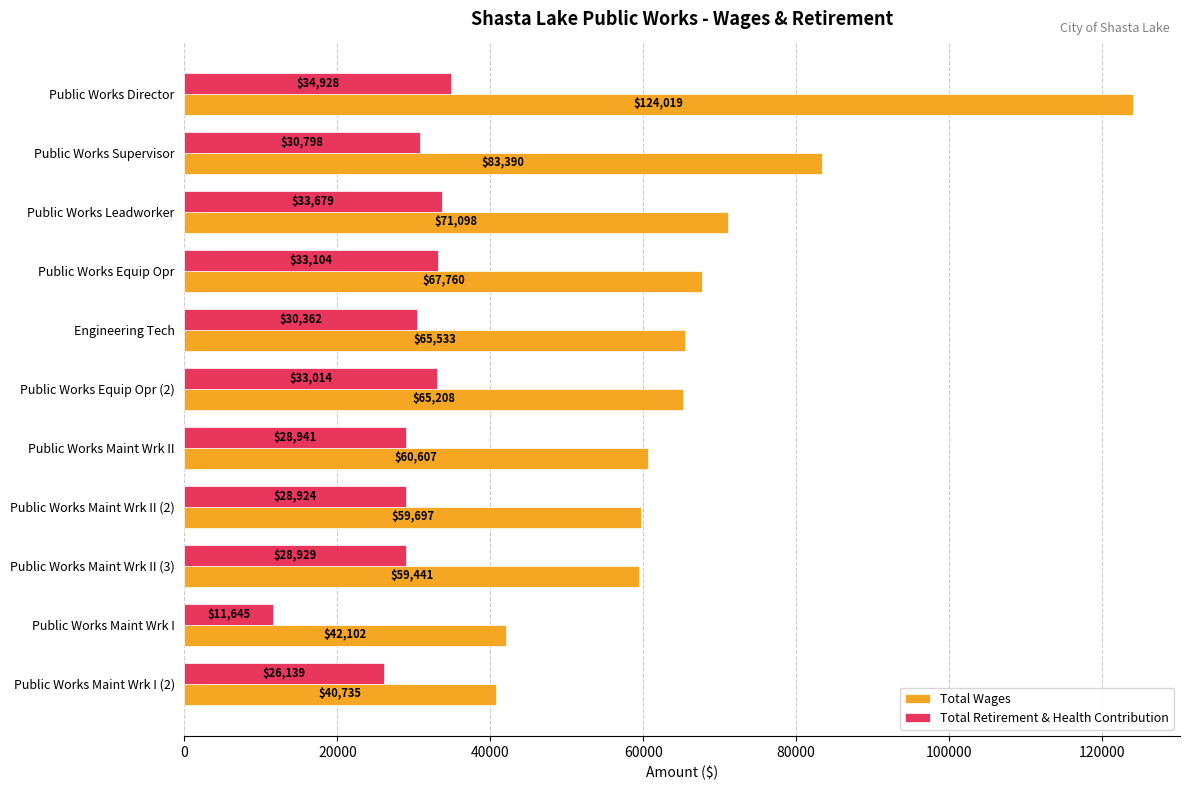

What are all the series names shown in the legend?

Total Wages, Total Retirement & Health Contribution